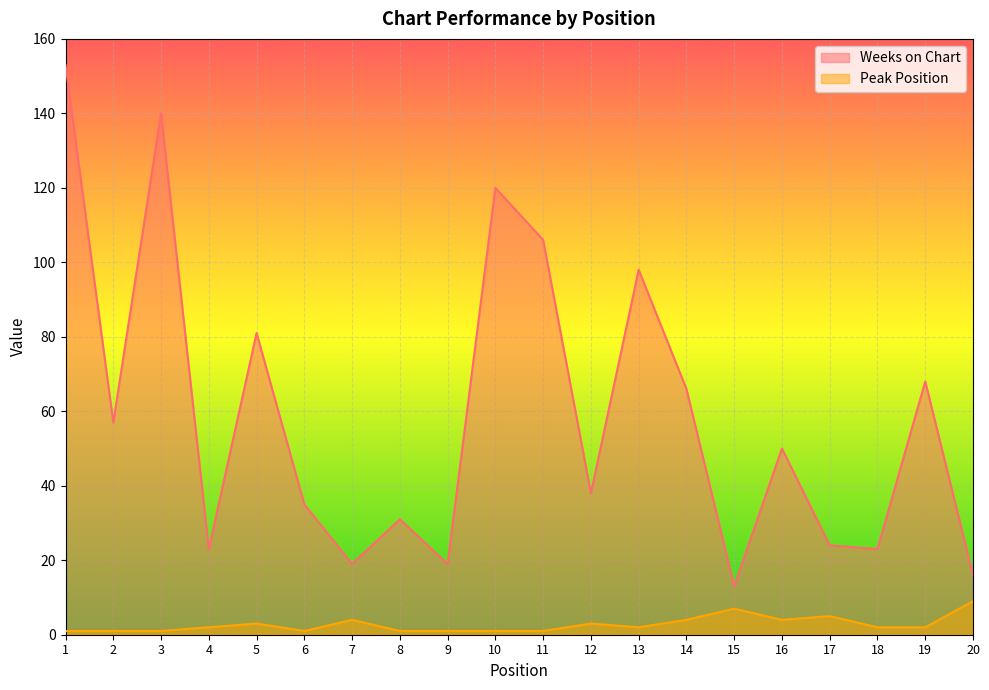

List the labels in order of Weeks on Chart value, largest first.

1, 3, 10, 11, 13, 5, 19, 14, 2, 16, 12, 6, 8, 17, 4, 18, 7, 9, 20, 15